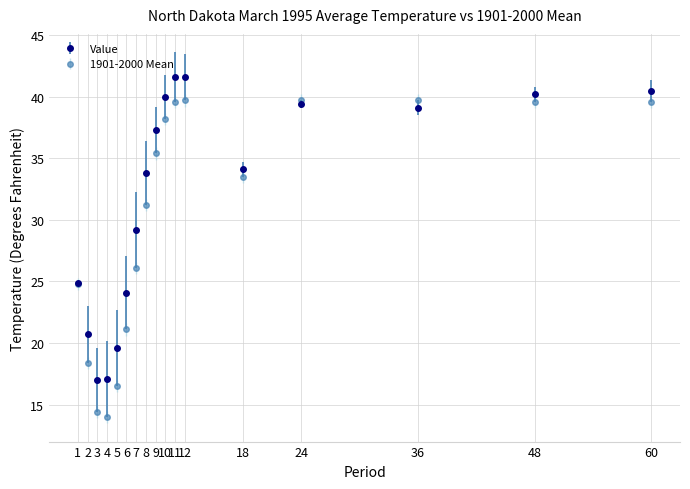

Which series has the widest spread of values?

1901-2000 Mean